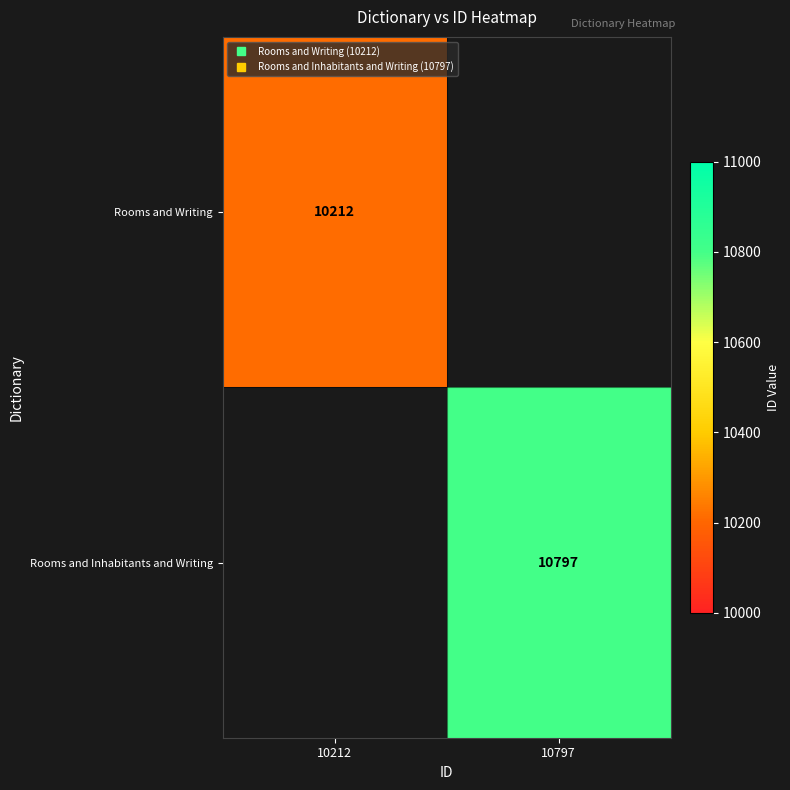

At which category does the chart reach its minimum across all series?

10212